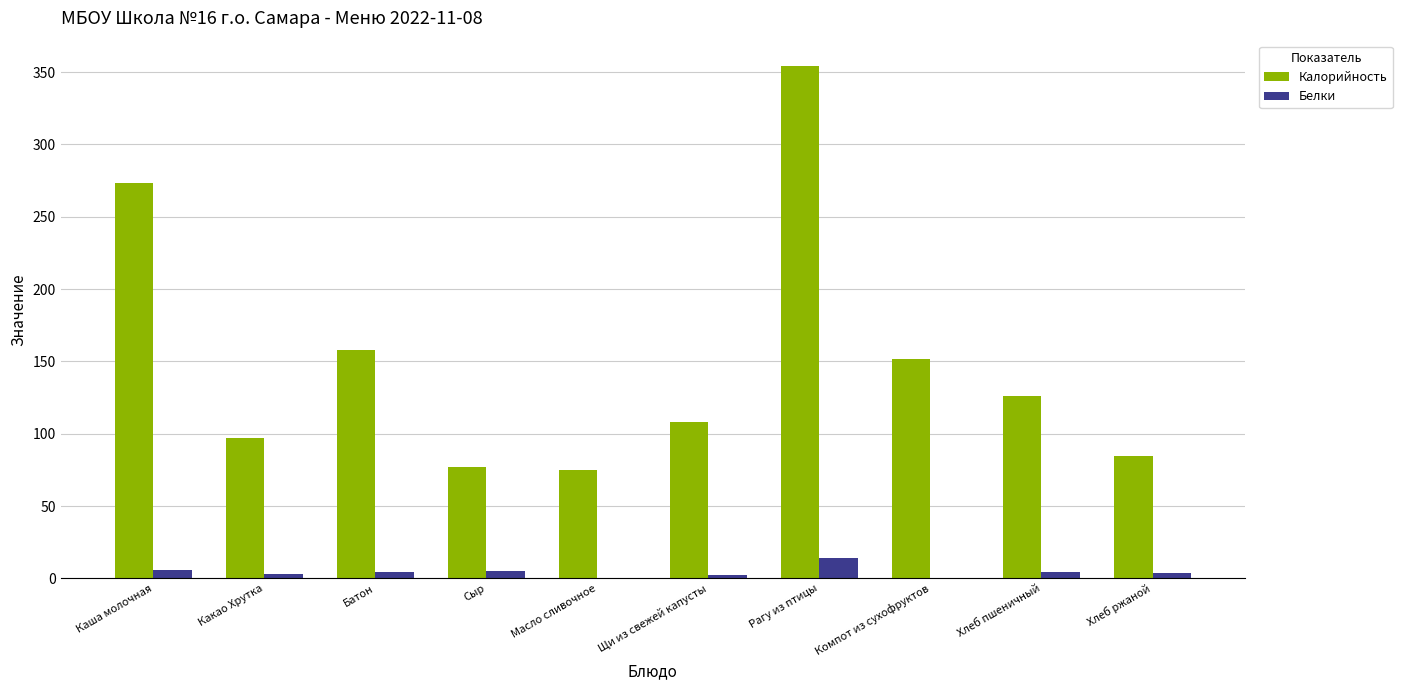

The value of Белки at Рагу из птицы is 13.8. True or false?

True